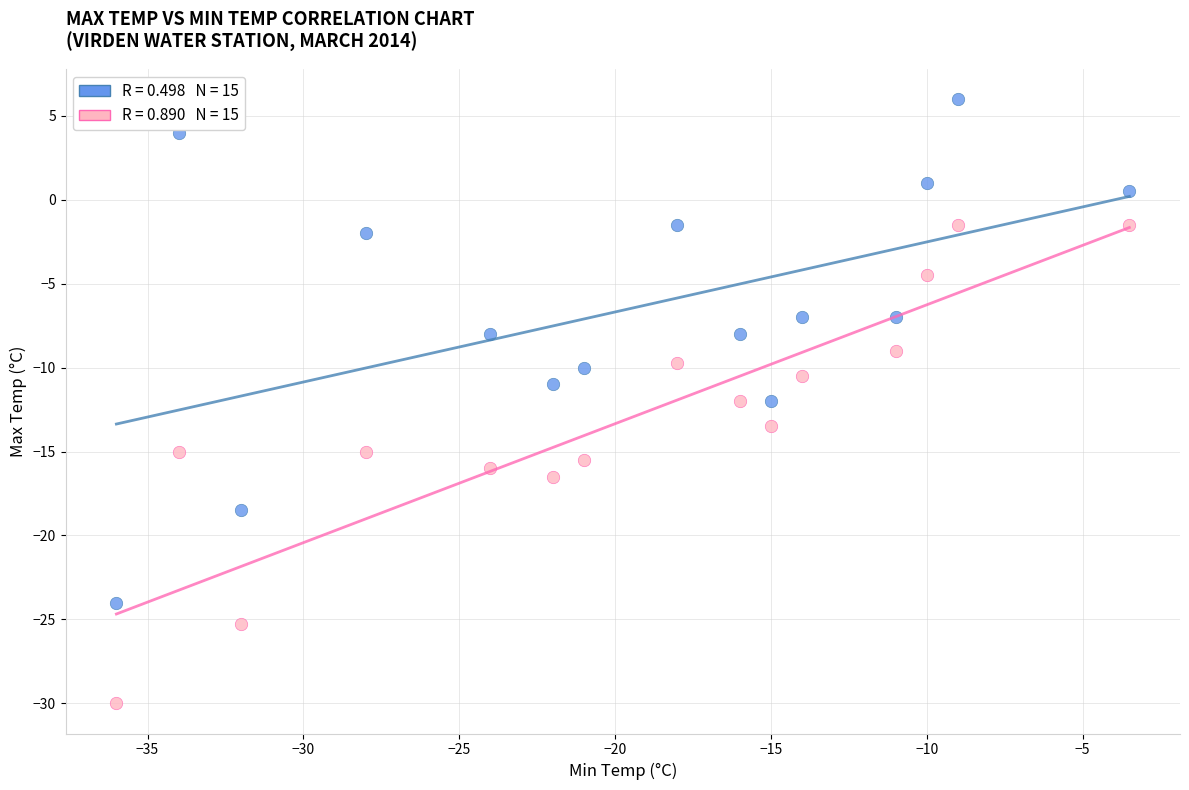

Across all data points, what is the range of X values (max minus min)?

32.5